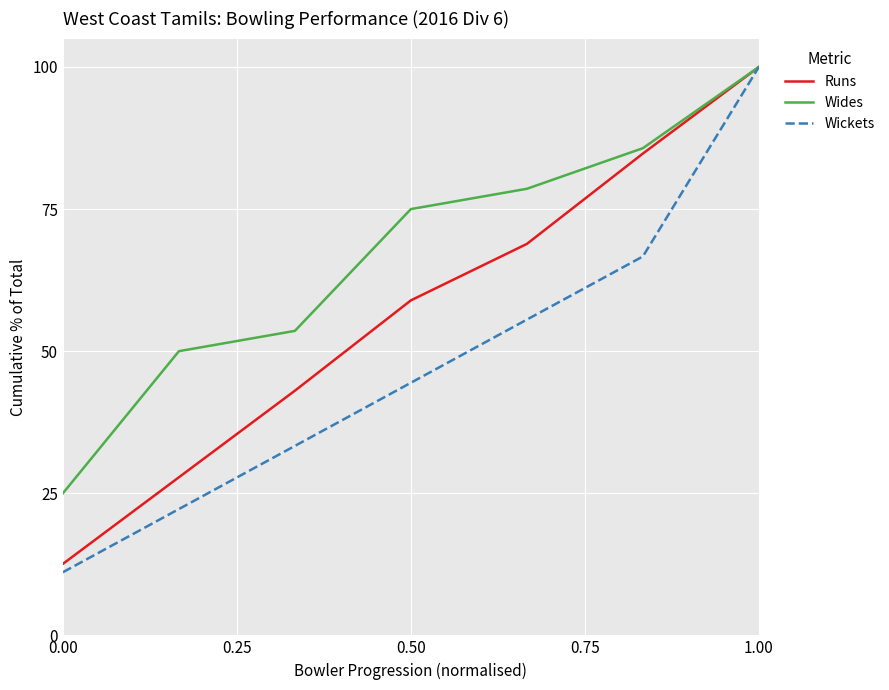

What is the maximum value for Runs?

100.0